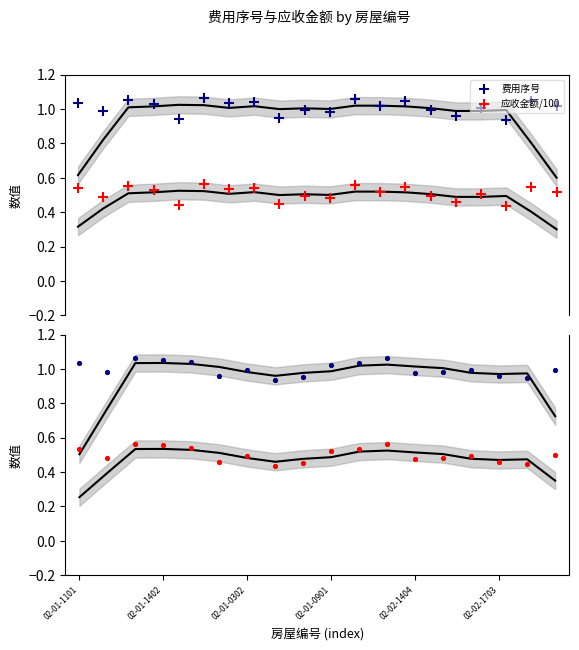

What is the total value across all series at 02-01-1402?

1.6